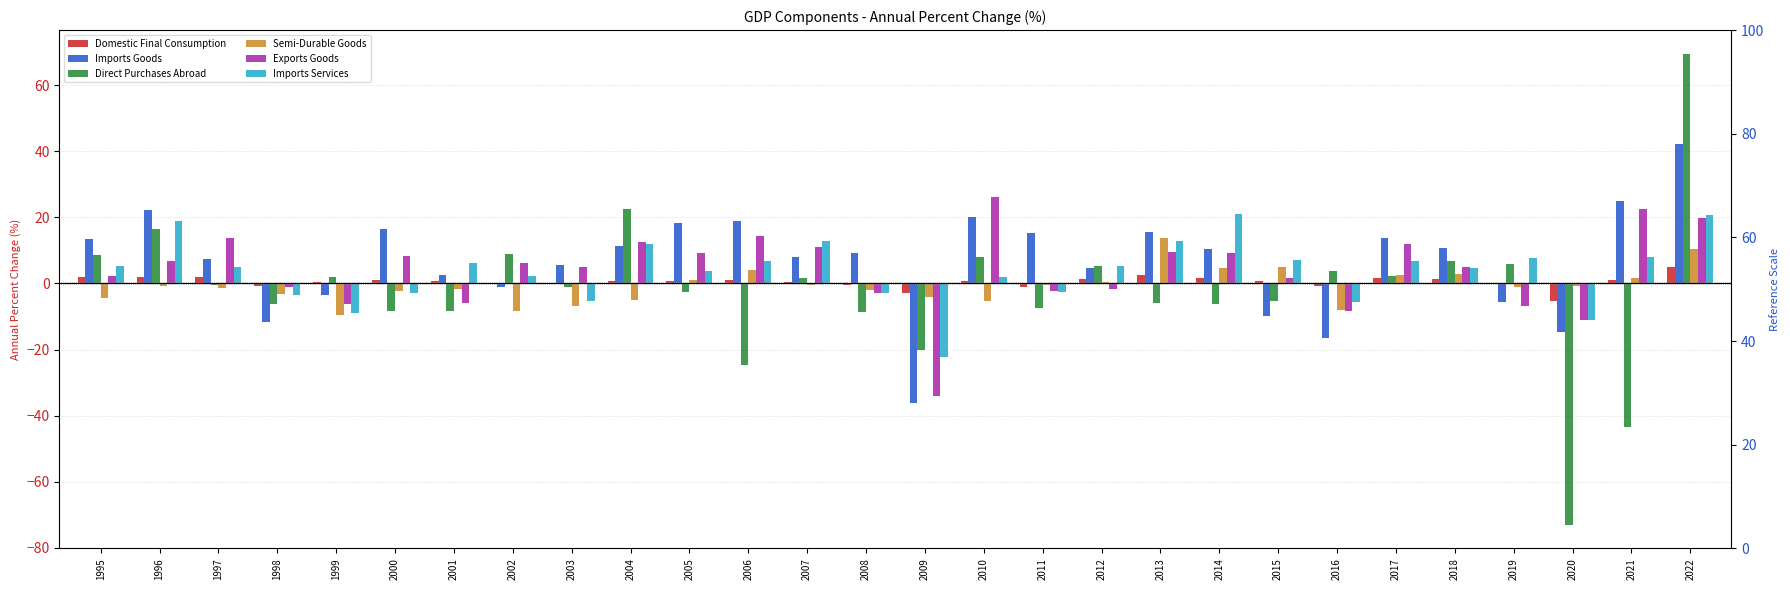

At how many categories does at least one series exceed -11?

28